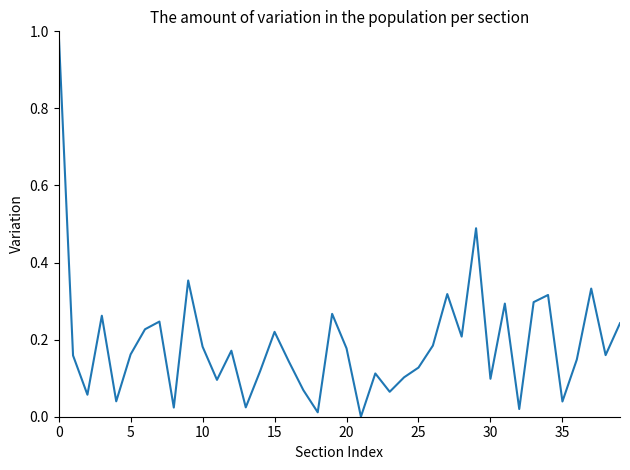

What is the greatest value displayed?

1.0